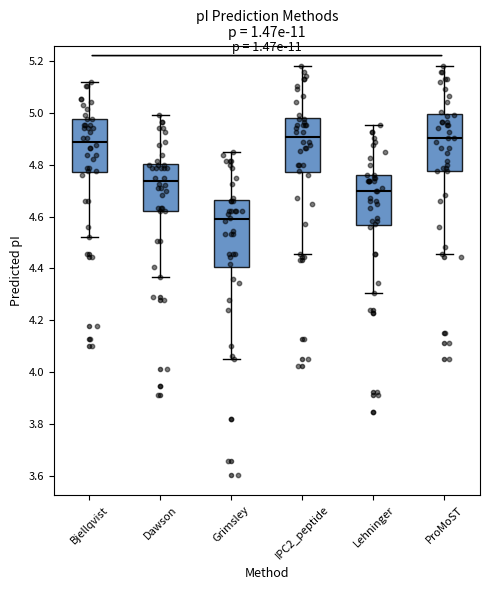

Where is the lower edge of the box for Dawson on the y-axis? The values are not printed on the chart, so give them approximately, as read against the axis.

4.62